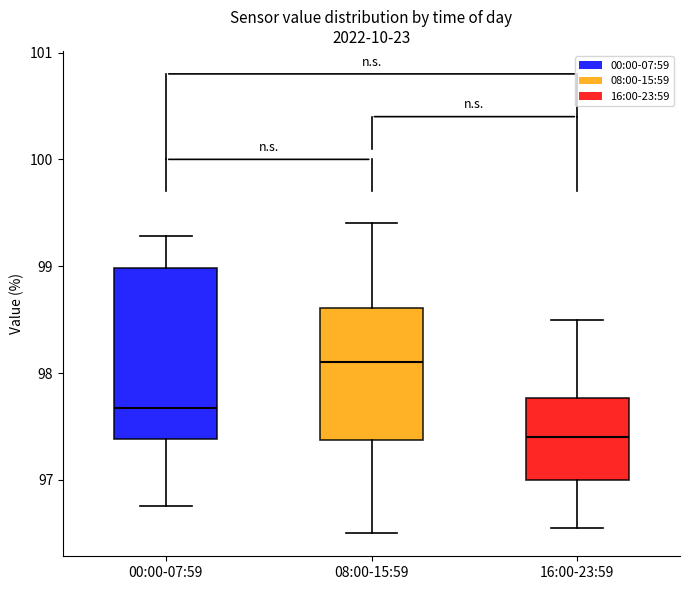

Which box is the tallest, from its lower edge to its upper edge?

00:00-07:59